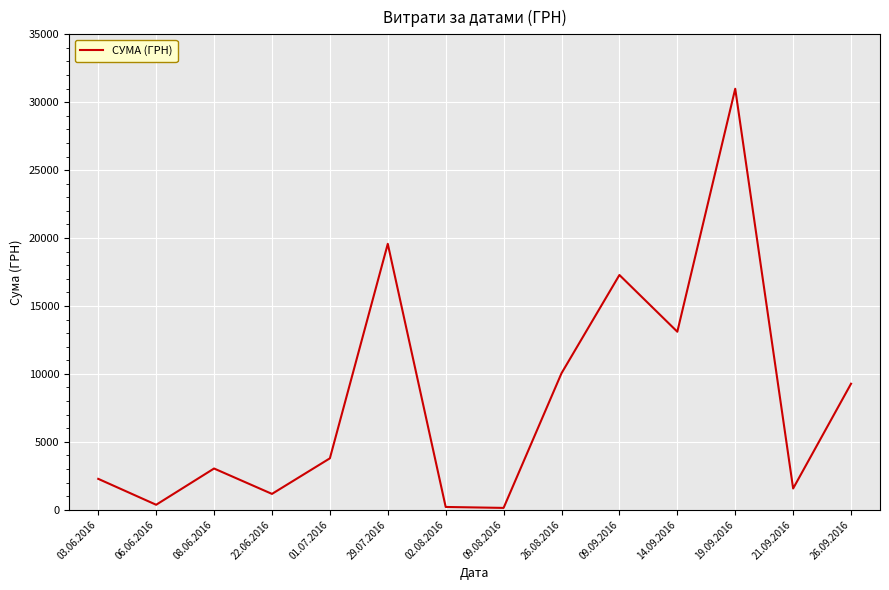

What is the minimum value shown in the chart?

135.0